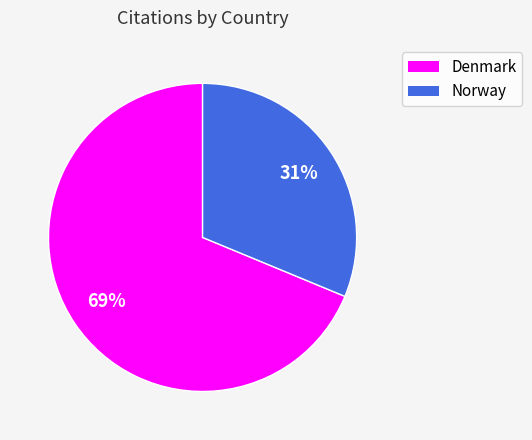

Do Denmark and Norway together represent more than half of the pie?

Yes